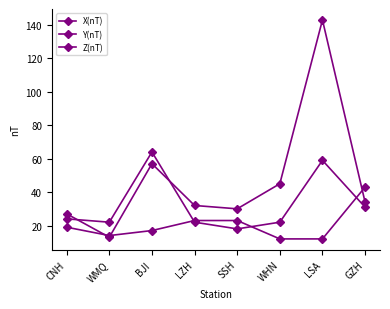

Which category has the lowest value across all series?

WHN